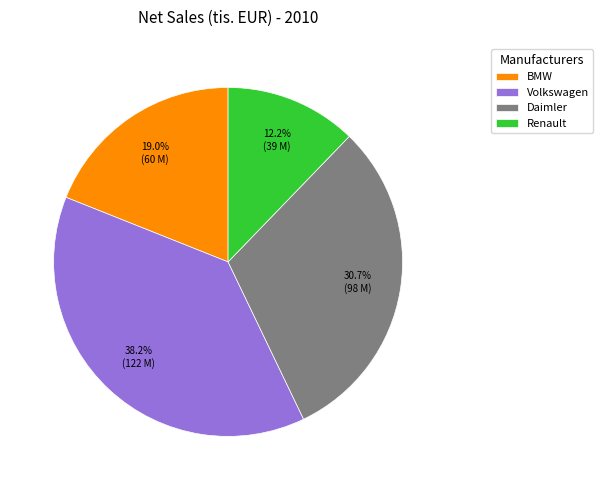

Between Volkswagen and Daimler, which is larger?

Volkswagen